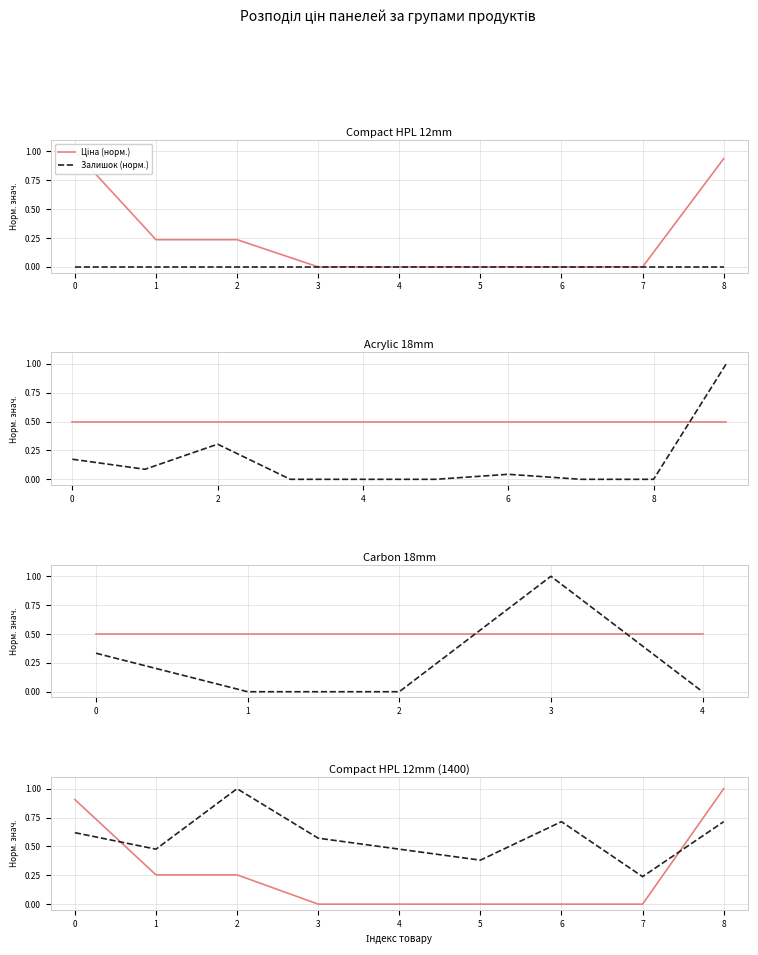

Is the value of Ціна (норм.) at 3 greater than the value of Залишок (норм.) at 4?

No